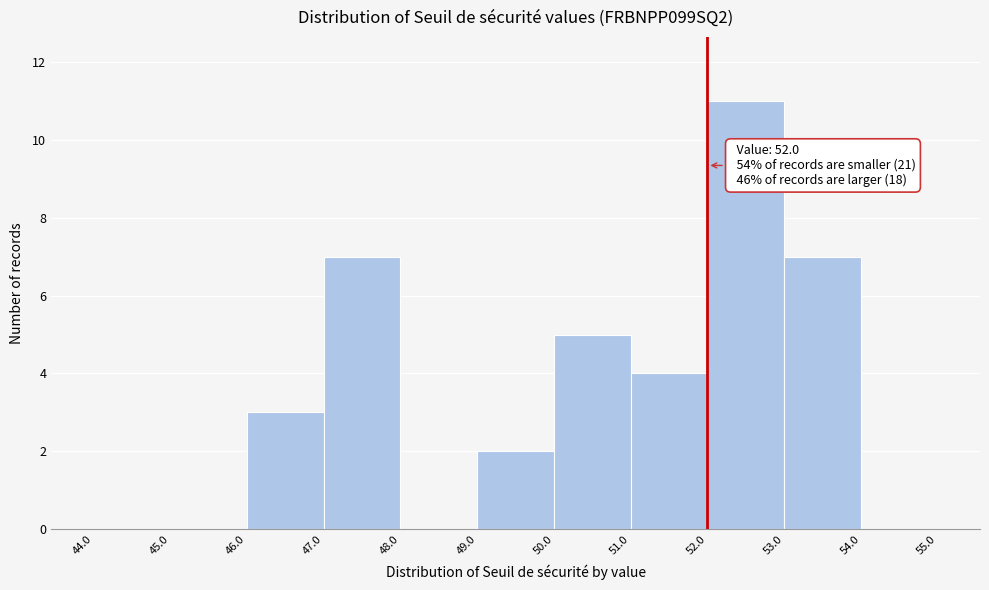

Which range on the x-axis has the tallest bar?

52.0 to 53.0